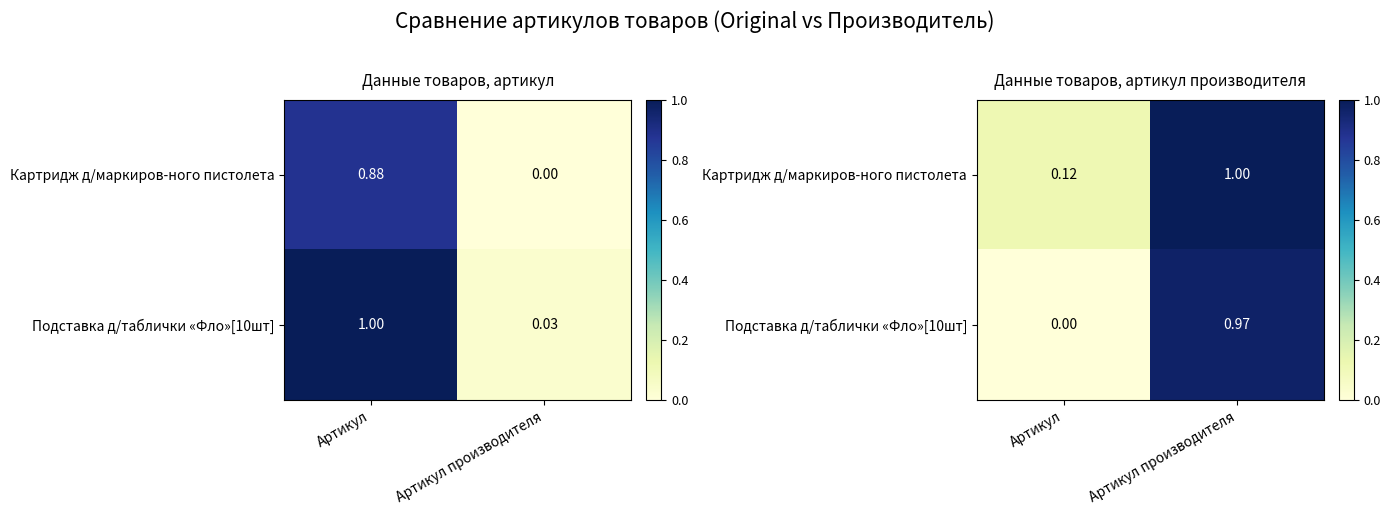

What is the difference between the Подставка д/таблички «Фло»[10шт] values at Артикул производителя and Артикул?

1.0